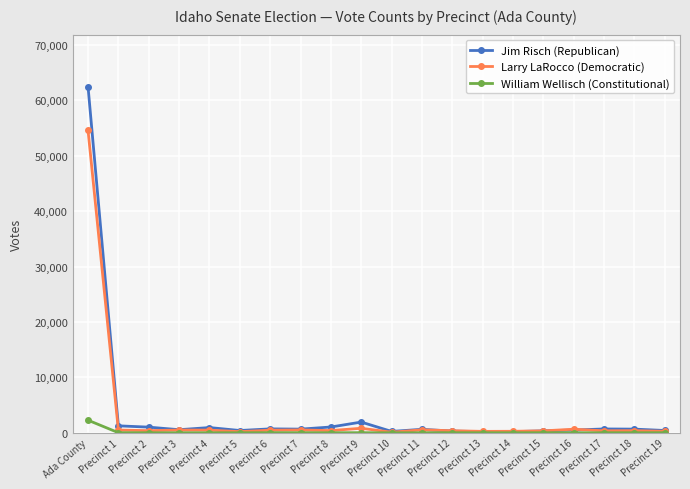

List the series in order of their peak value, highest first.

Jim Risch (Republican), Larry LaRocco (Democratic), William Wellisch (Constitutional)